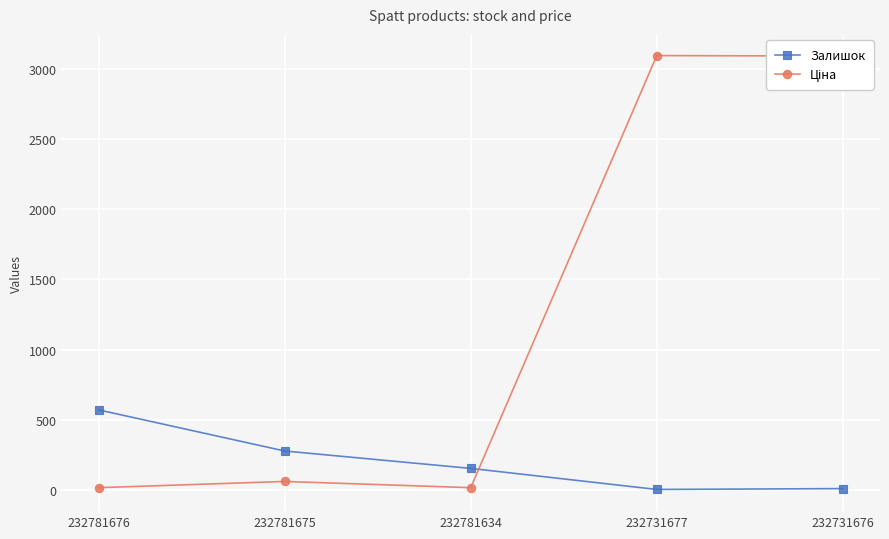

What is the maximum value shown in the chart?

3094.7